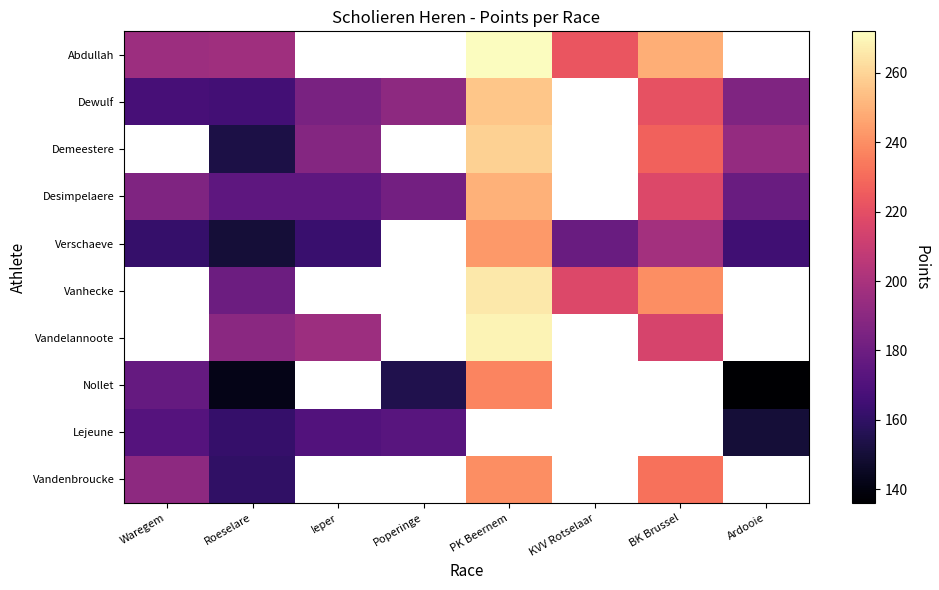

How many data points does each series have?

8